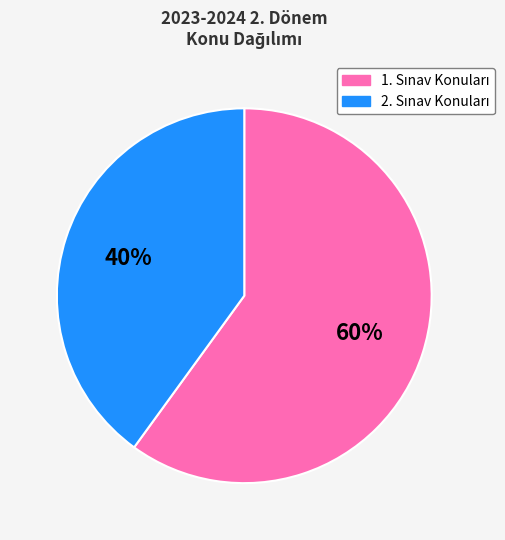

To the nearest percent, what is the average slice percentage?

50%